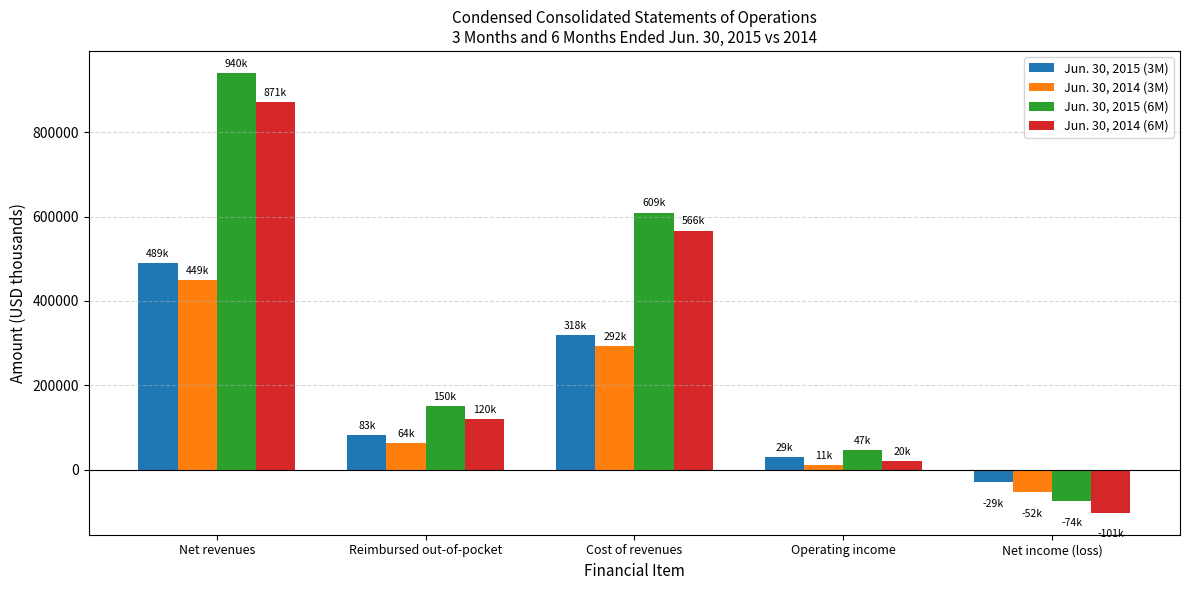

What are all the series names shown in the legend?

Jun. 30, 2015 (3M), Jun. 30, 2014 (3M), Jun. 30, 2015 (6M), Jun. 30, 2014 (6M)